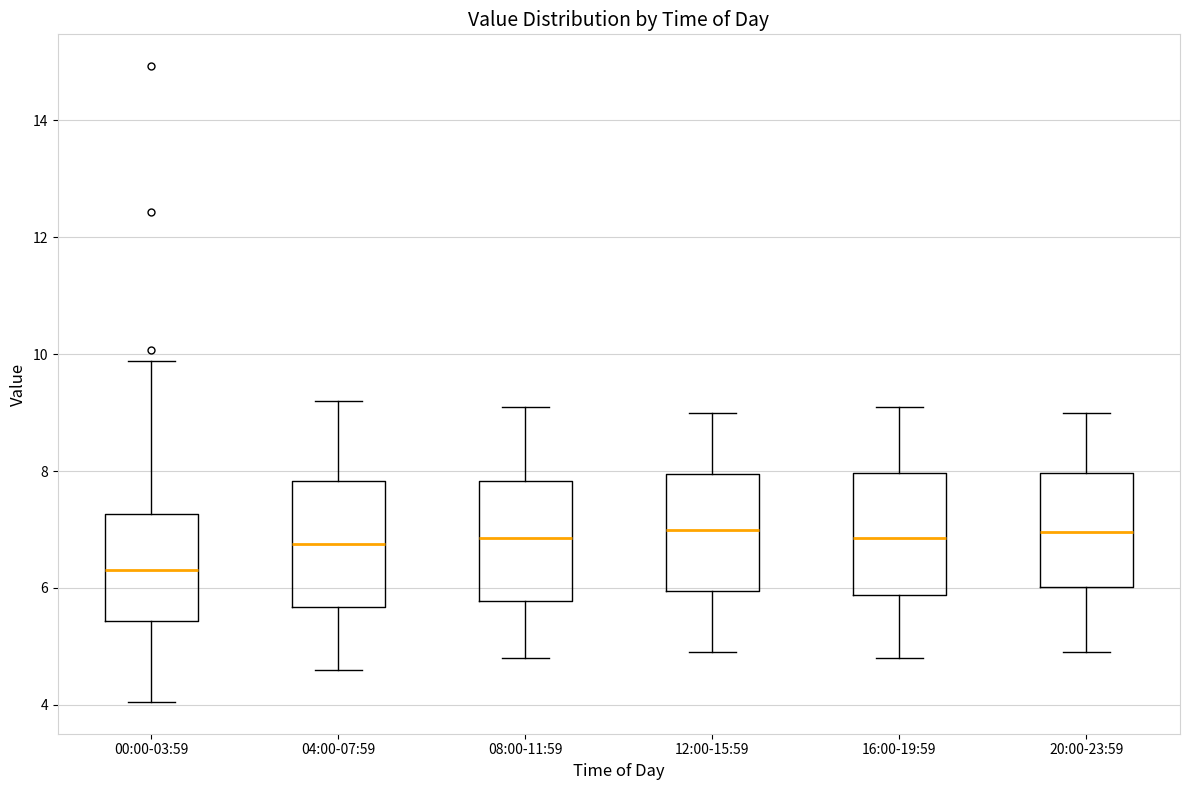

Which box has the lowest median line?

00:00-03:59